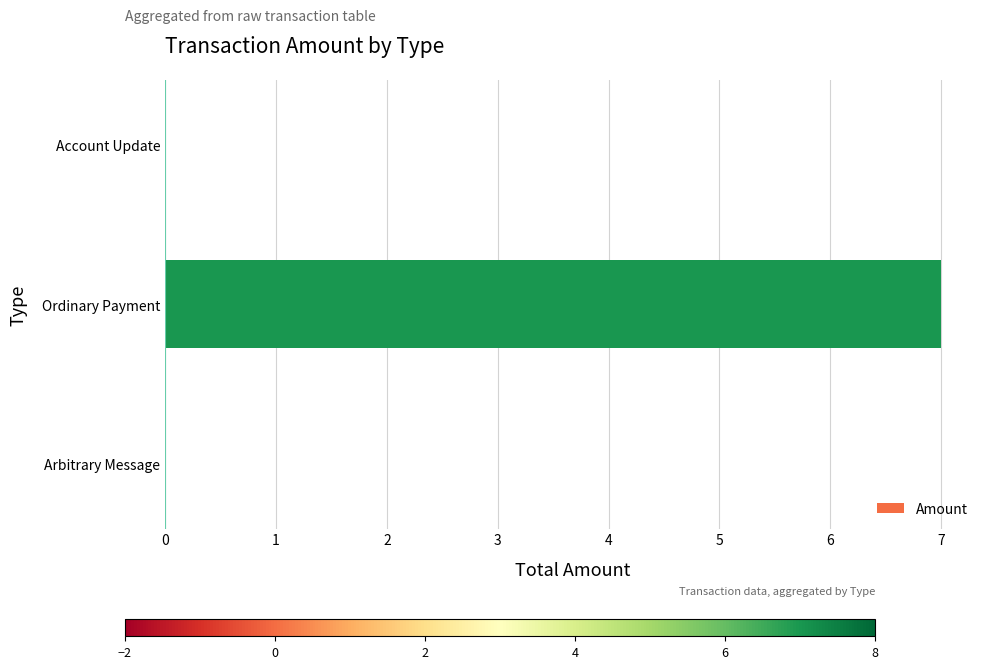

What is the sum of all values?

7